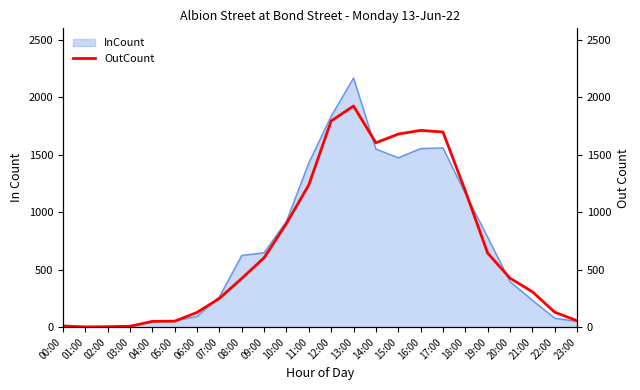

Which has a higher value, 06:00 or 10:00?

10:00